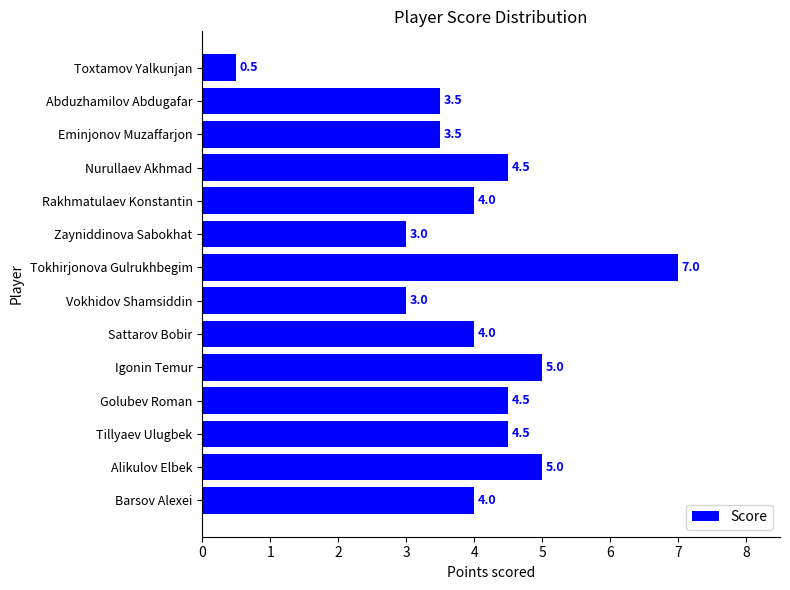

Read the value at Barsov Alexei.

4.0